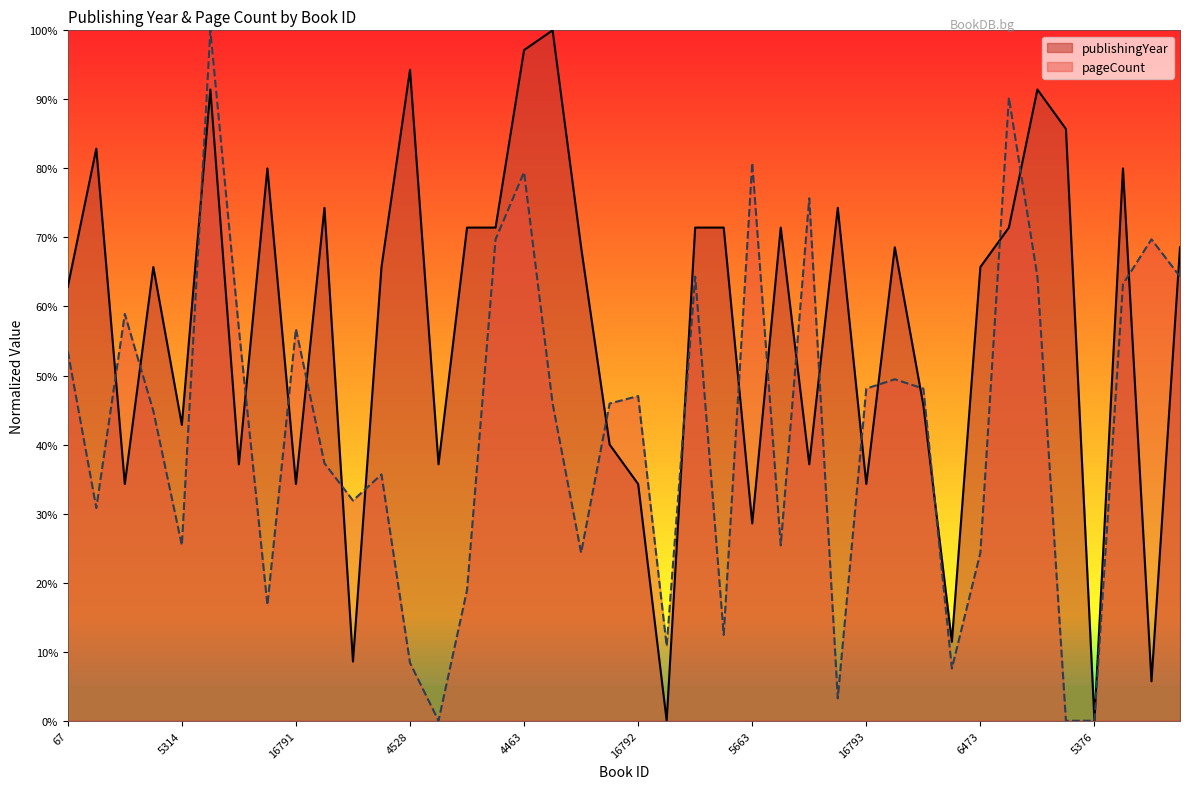

What is the spread (max minus min) of values at 3701?

63.2